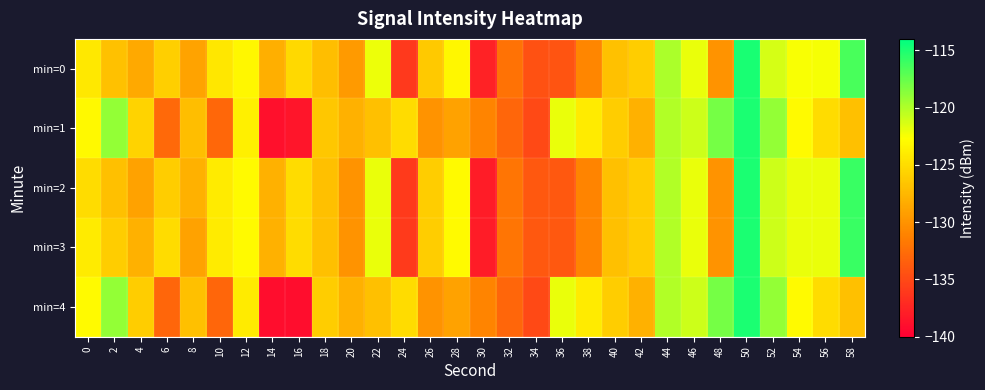

At 52, list the series in order from largest to smallest.

min=1, min=4, min=2, min=3, min=0